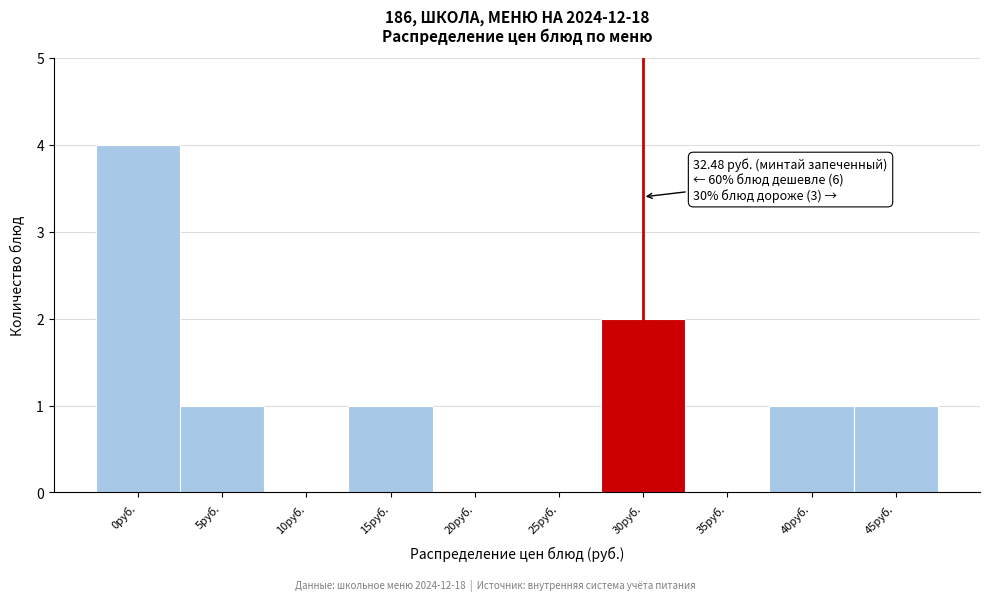

Reading right to left, what are all the values shown in this chart?

45руб.=1	40руб.=1	35руб.=0	30руб.=2	25руб.=0	20руб.=0	15руб.=1	10руб.=0	5руб.=1	0руб.=4